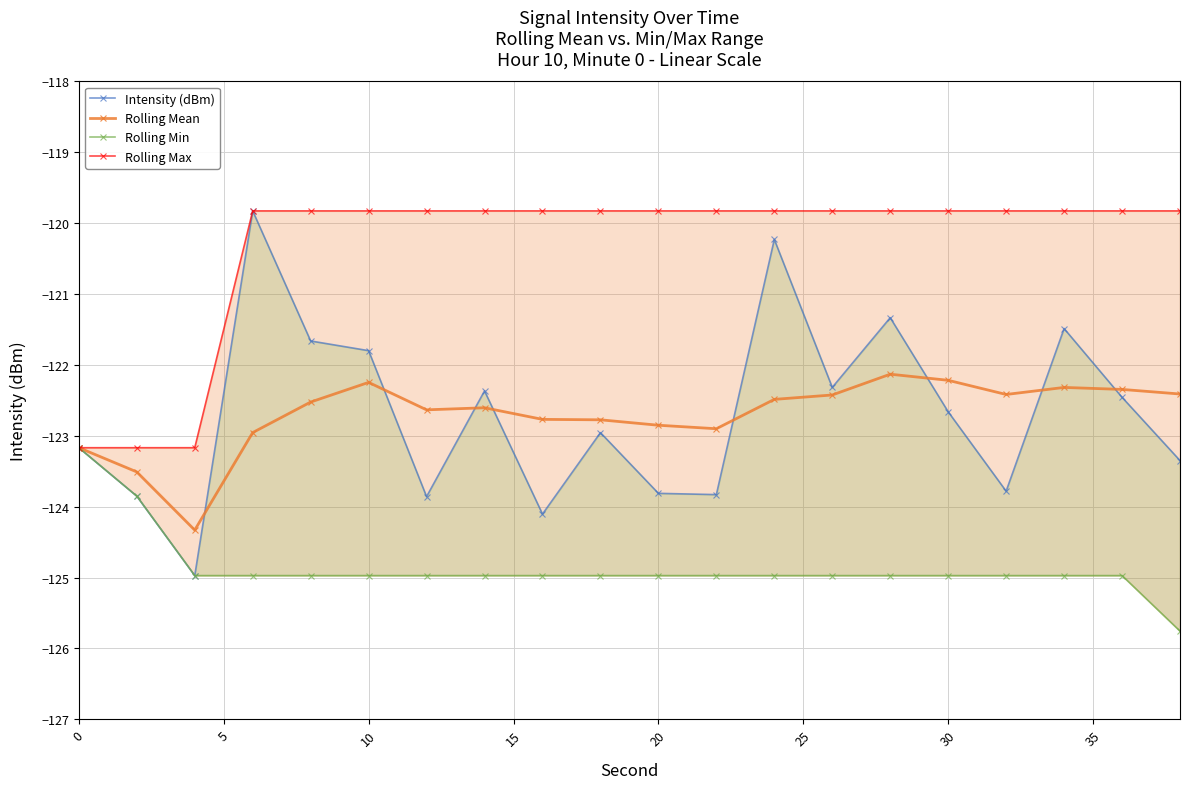

What is the highest value of the Rolling Mean series?

-122.1